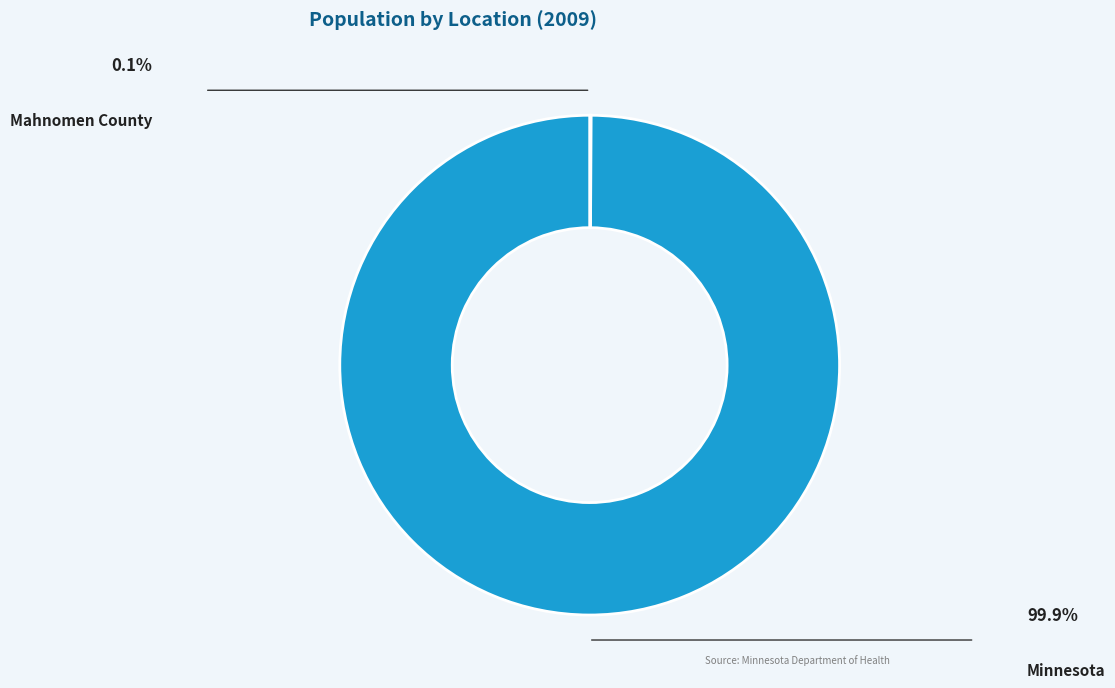

Which slice is the smallest?

Mahnomen County